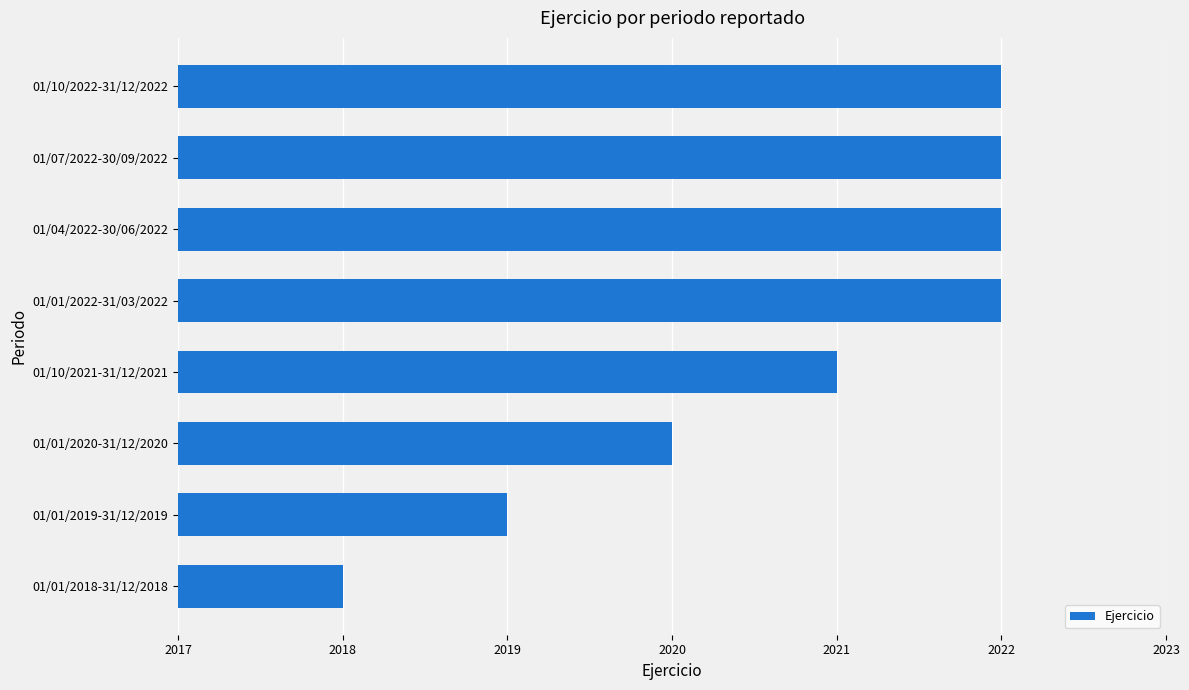

What is the difference between the maximum and minimum values?

4